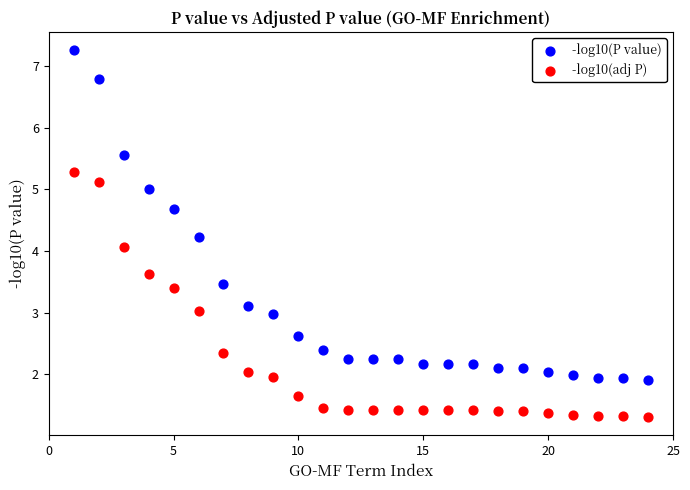

What is the X range (max minus min) for the scatter plot?

23.0